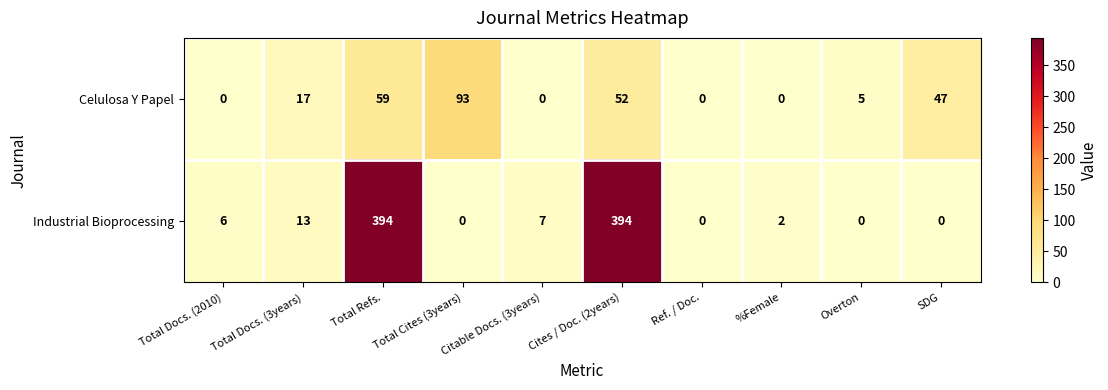

Is the value of Celulosa Y Papel at Total Cites (3years) greater than the value of Industrial Bioprocessing at Total Cites (3years)?

Yes